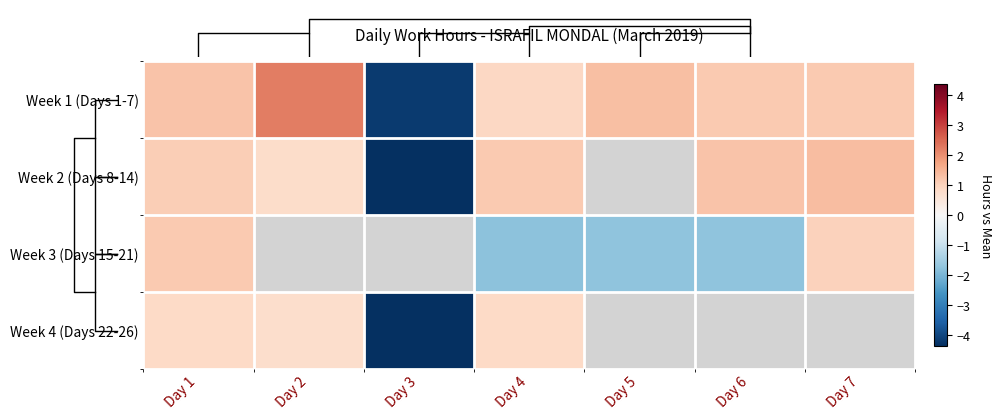

Between Day 2 and Day 6, which series saw the biggest shift?

Week 1 (Days 1-7)